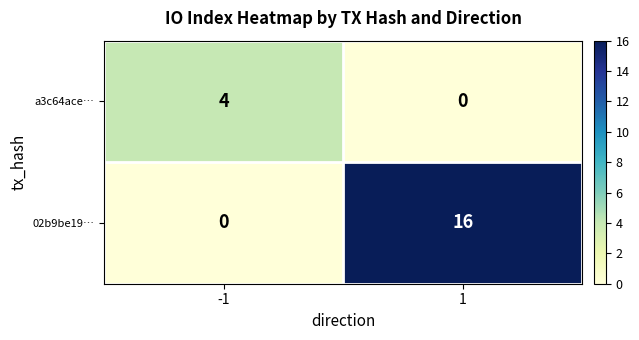

How many values in a3c64ace… are above zero?

1